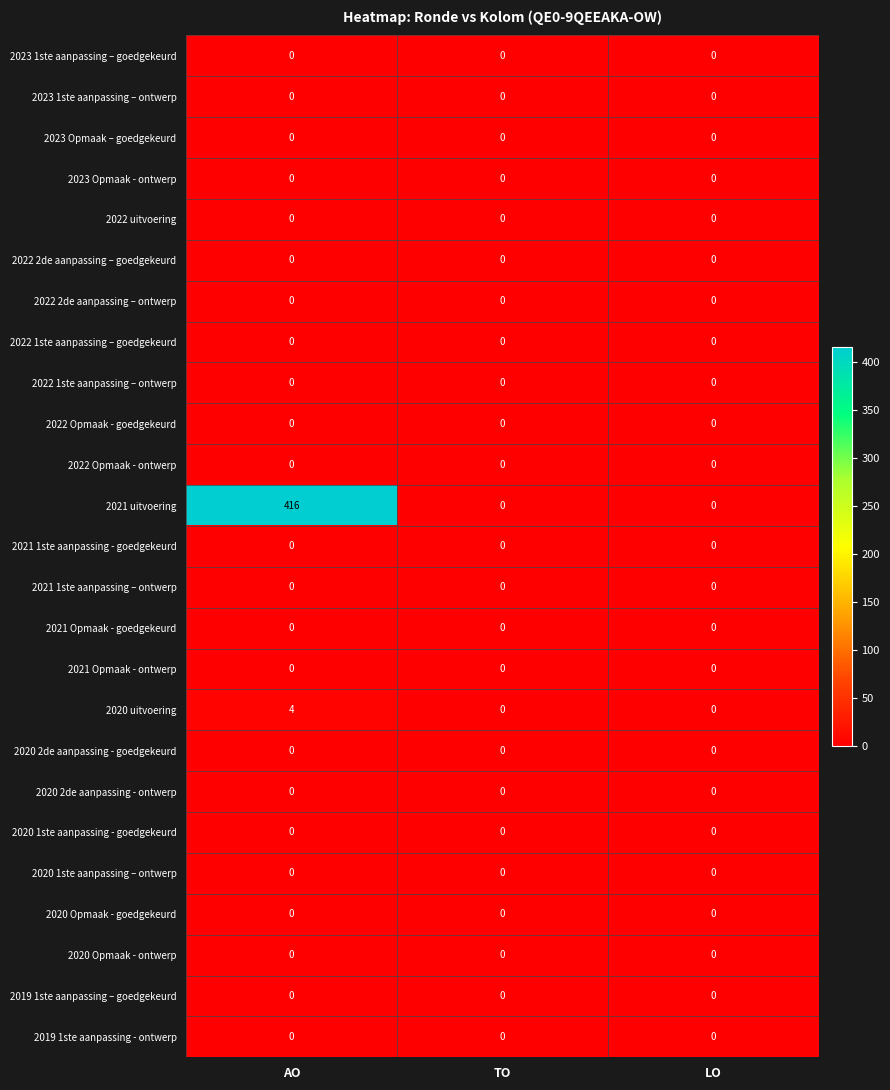

The value of 2020 uitvoering at TO is 1. True or false?

False